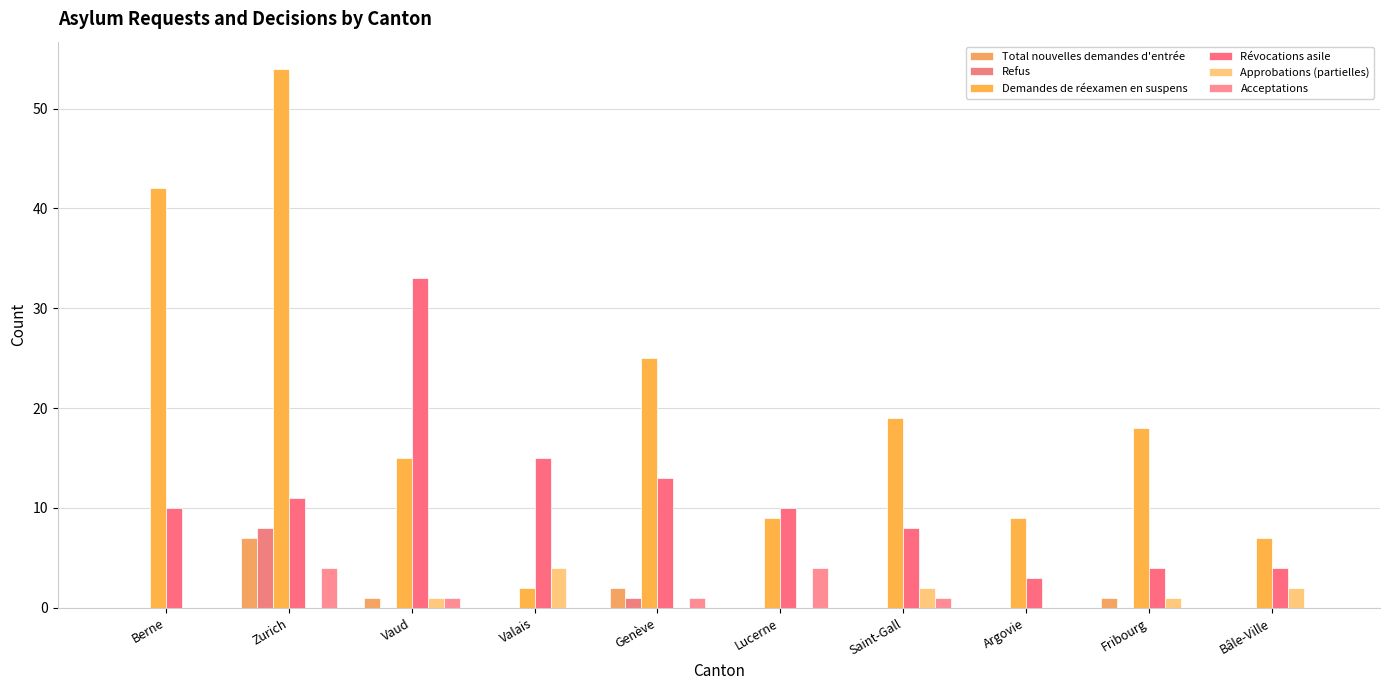

Which series has the largest total across all categories?

Demandes de réexamen en suspens